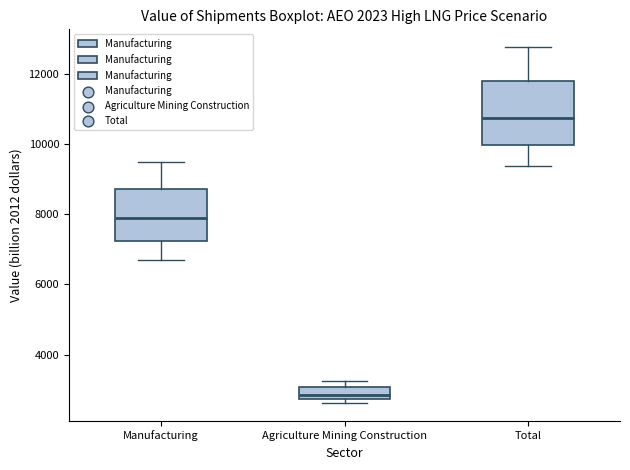

Which box's median line is the highest?

Total